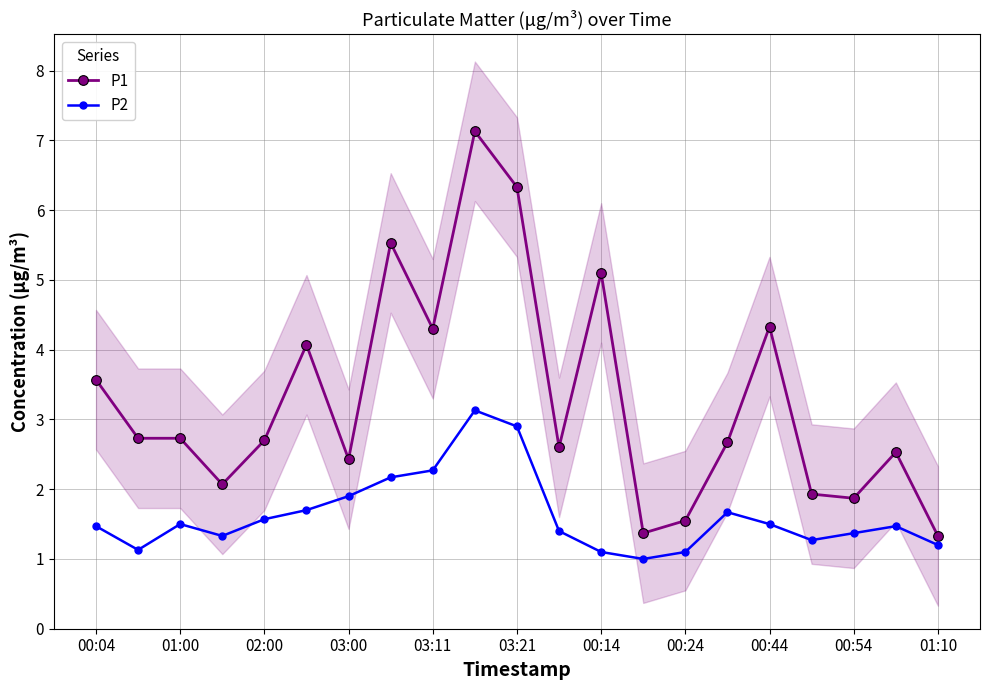

What is the highest value of the P2 series?

3.1